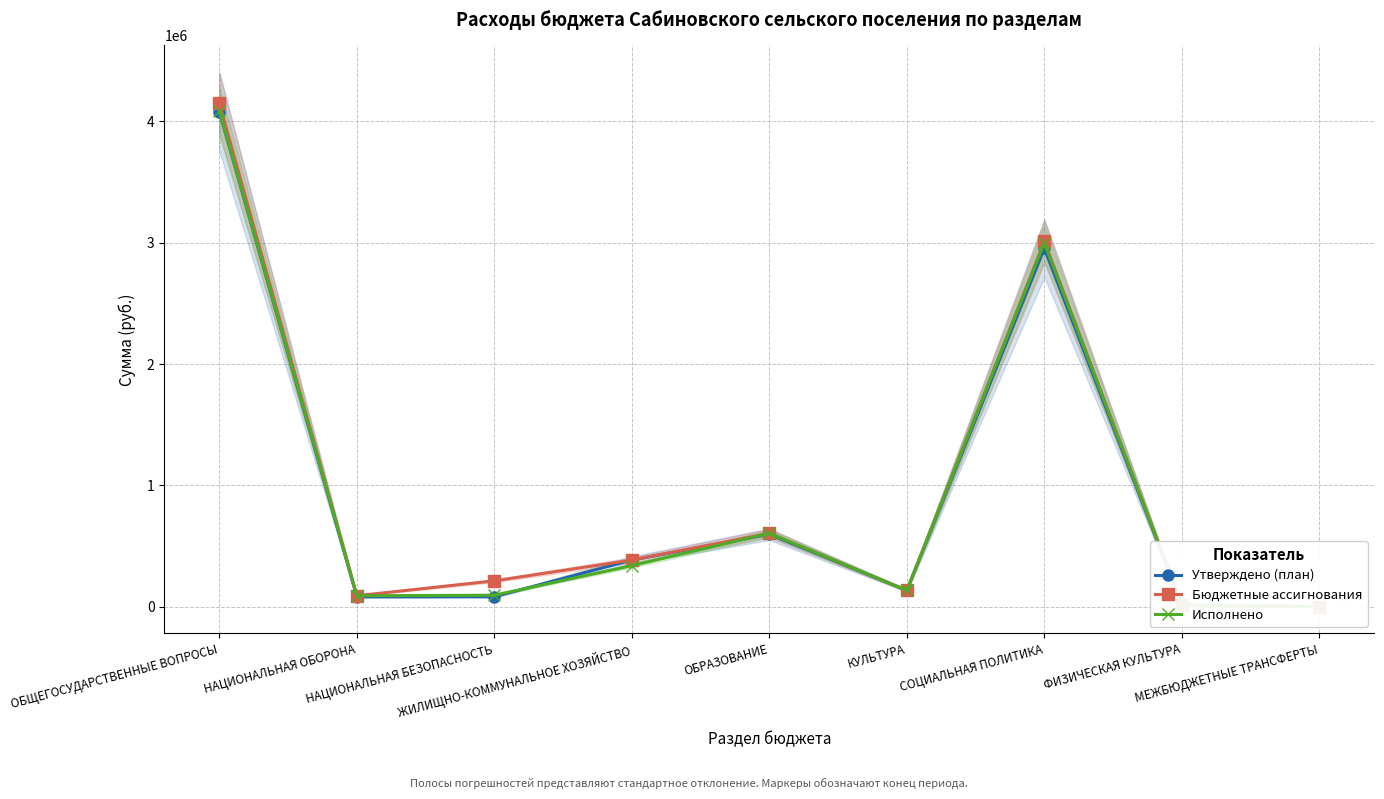

Which series ends up on top after the final intersection of Исполнено and Утверждено (план)?

Исполнено